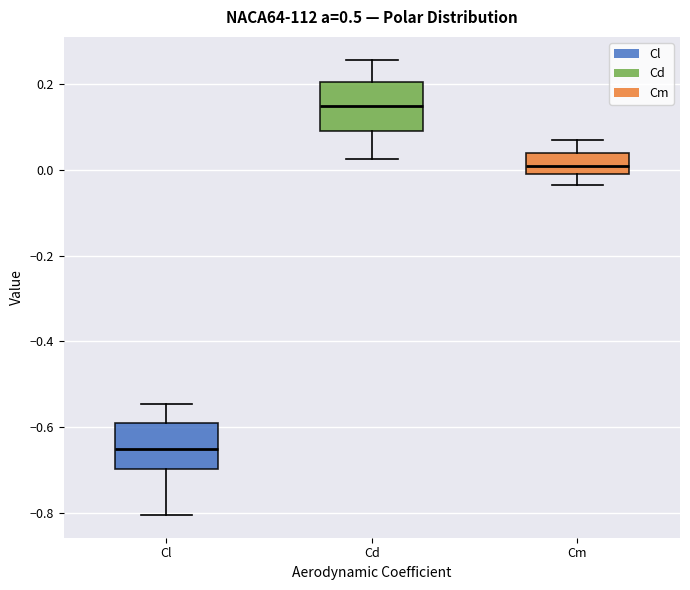

Where does the upper whisker of the box for Cd end on the y-axis? The values are not printed on the chart, so give them approximately, as read against the axis.

0.26